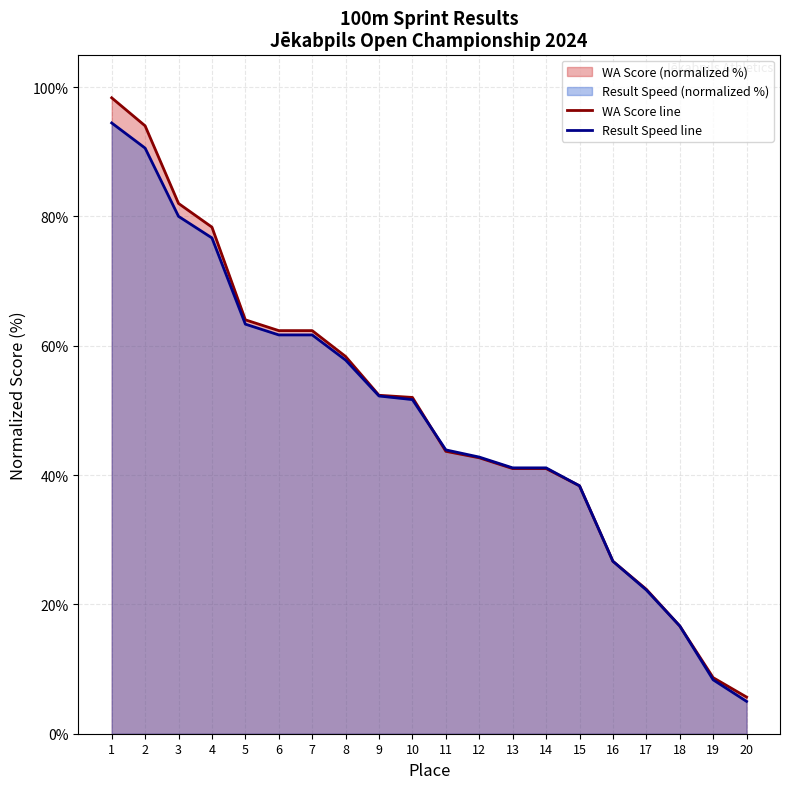

What is the difference between the maximum and minimum values in the Place series?

89.4